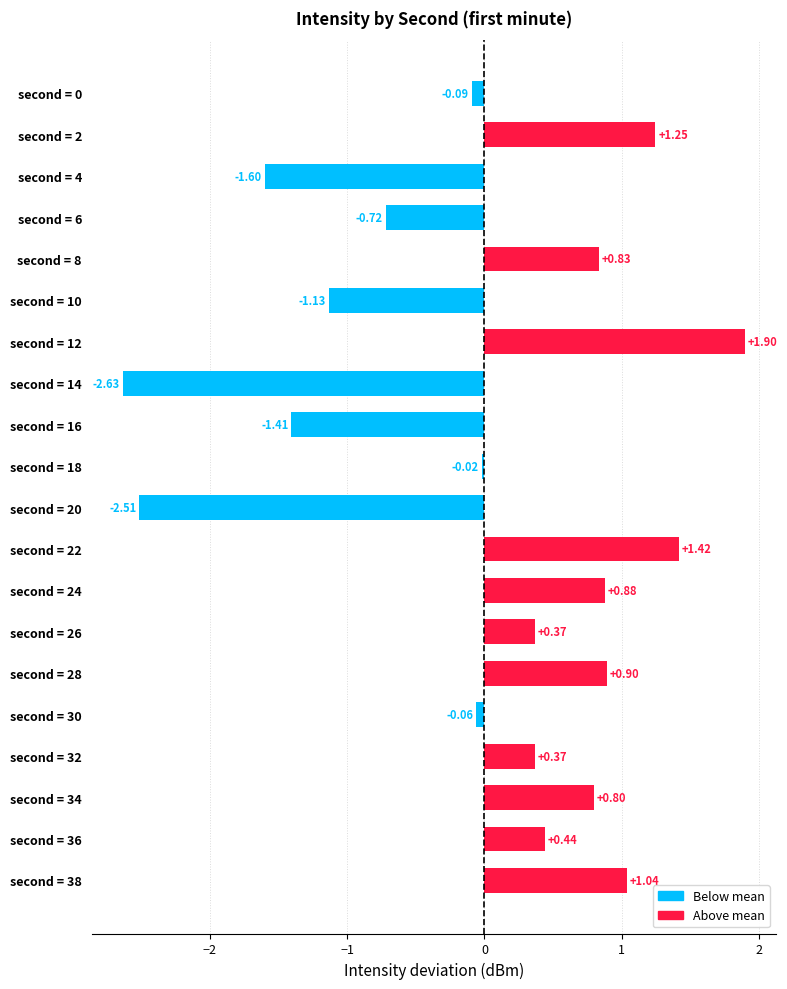

Which has a higher value, second = 22 or second = 28?

second = 22